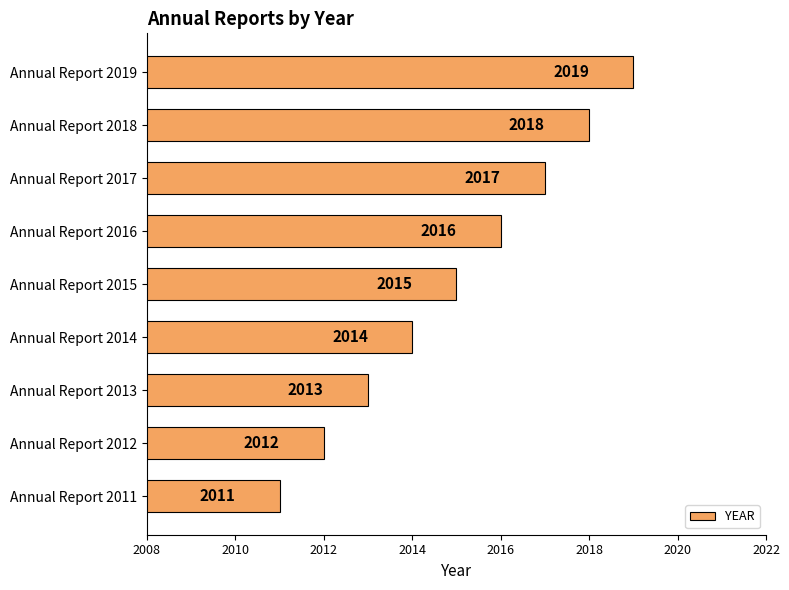

What is the value of the 4th bar from the top?

2016